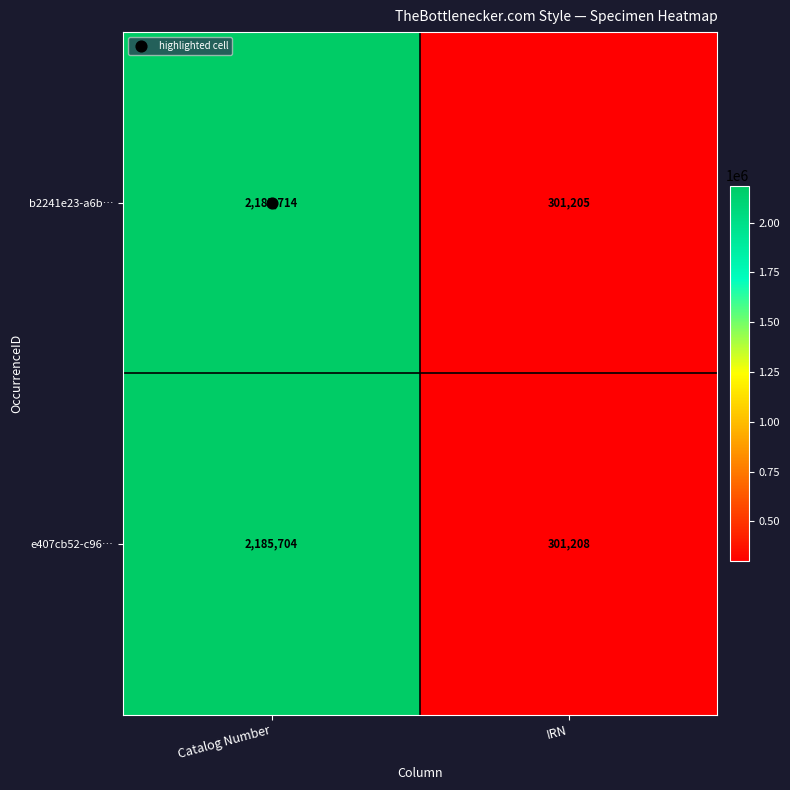

The e407cb52-c96… series shows 2185704 at Catalog Number. True or false?

True